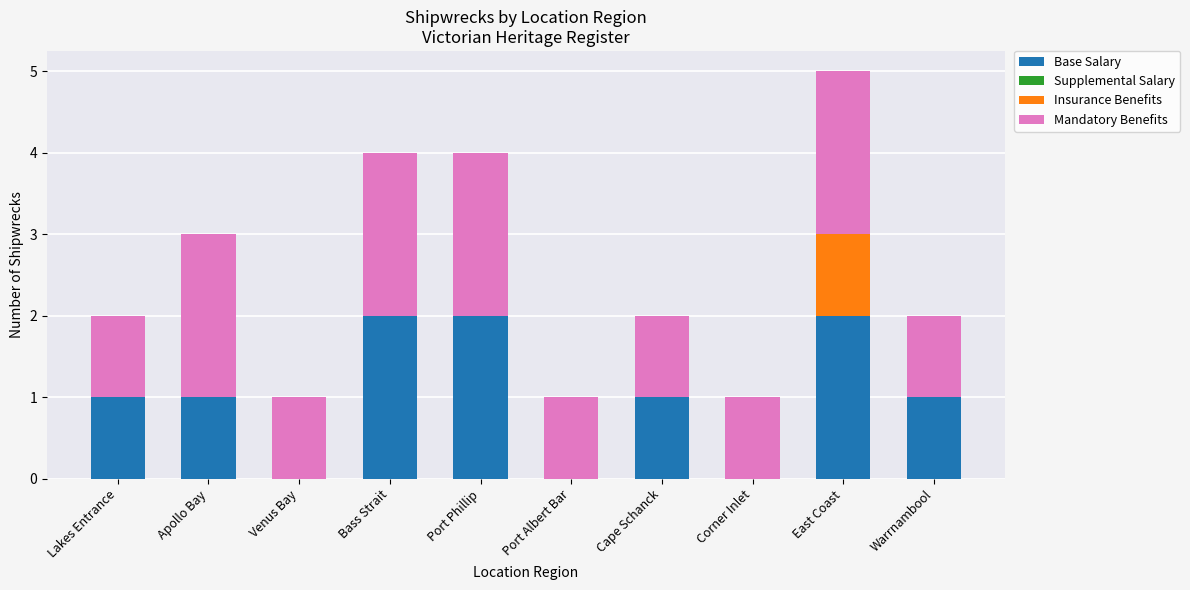

How many data points does each series have?

10